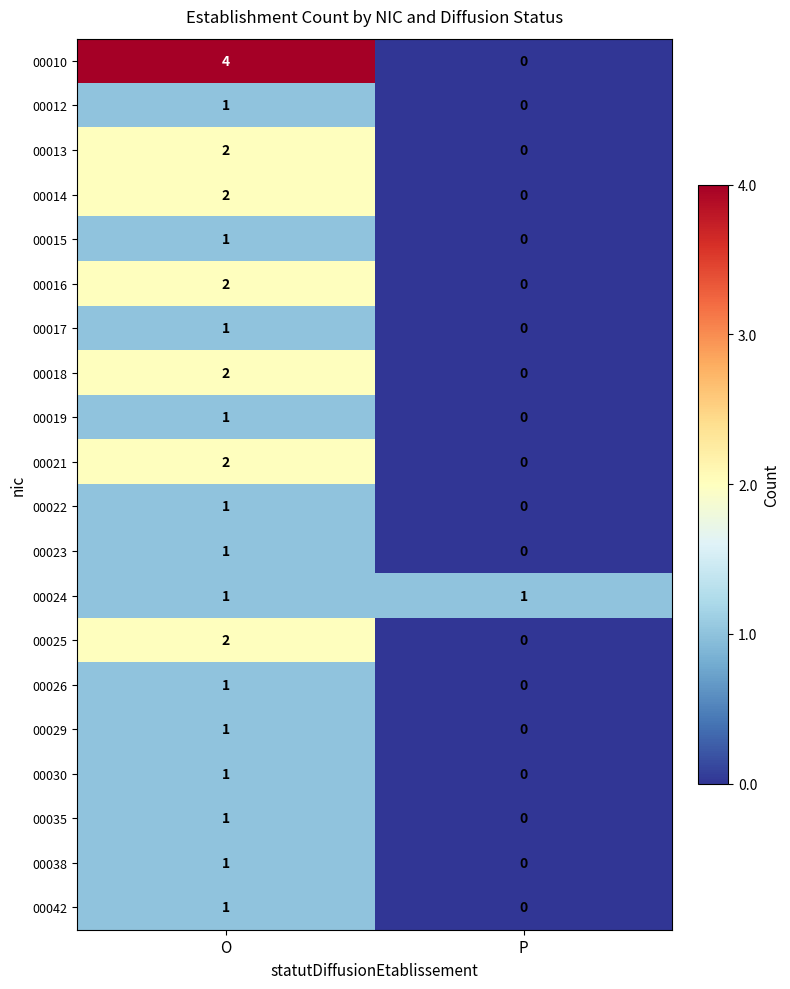

Count the number of data series in this chart.

20